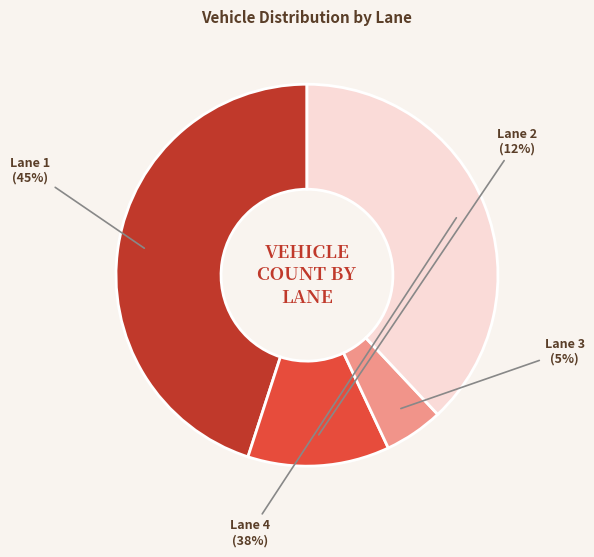

To the nearest percent, what is the difference between the largest and smallest slice percentages?

40%